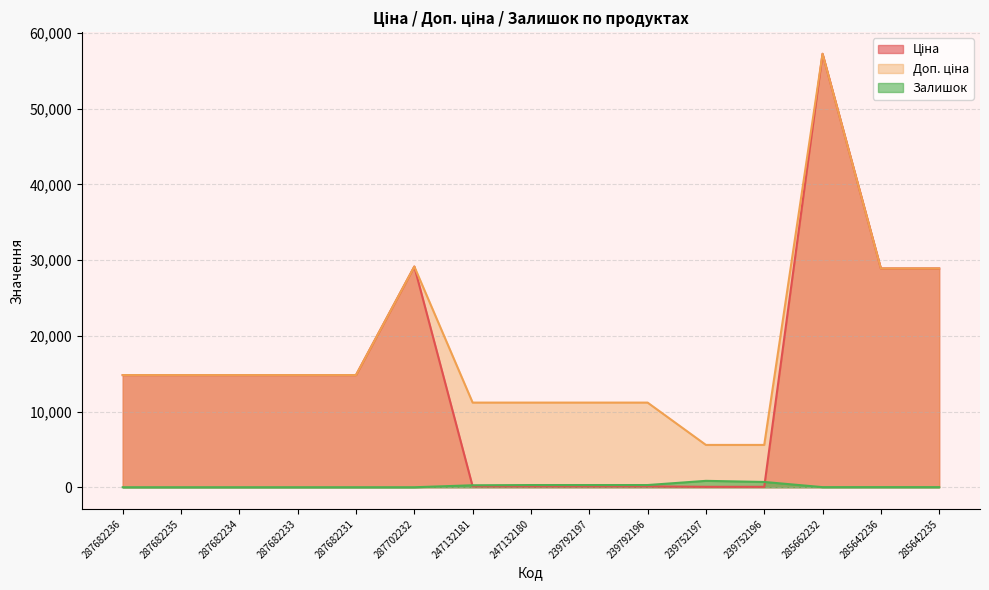

Rank the series by their maximum value, from highest to lowest.

Ціна, Доп. ціна, Залишок